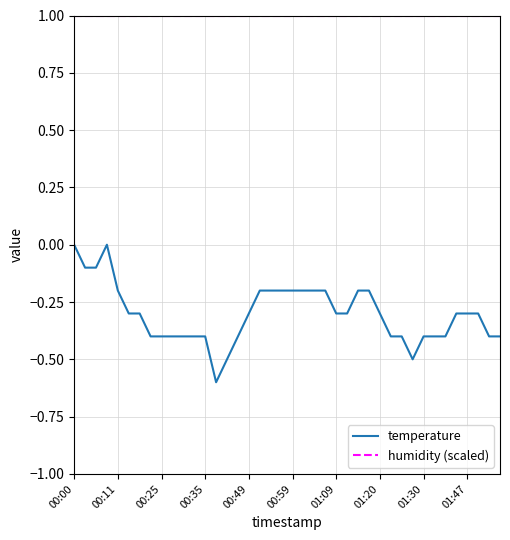

Which series has the largest range (max minus min)?

temperature